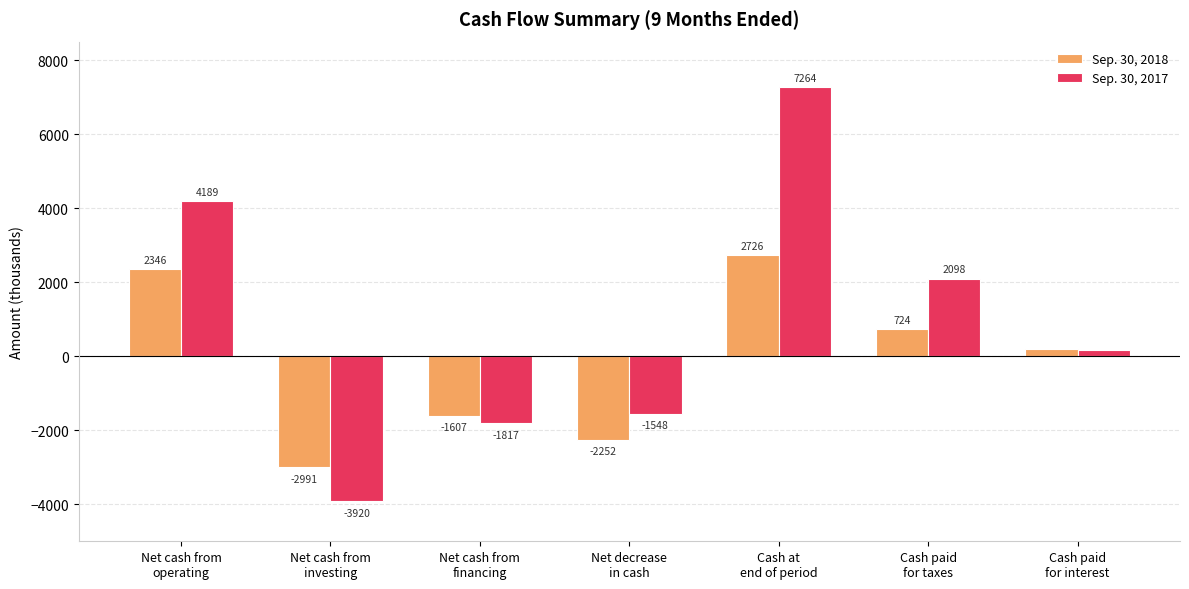

Is the value of Sep. 30, 2018 at Net cash from
financing greater than the value of Sep. 30, 2017 at Net cash from
financing?

Yes